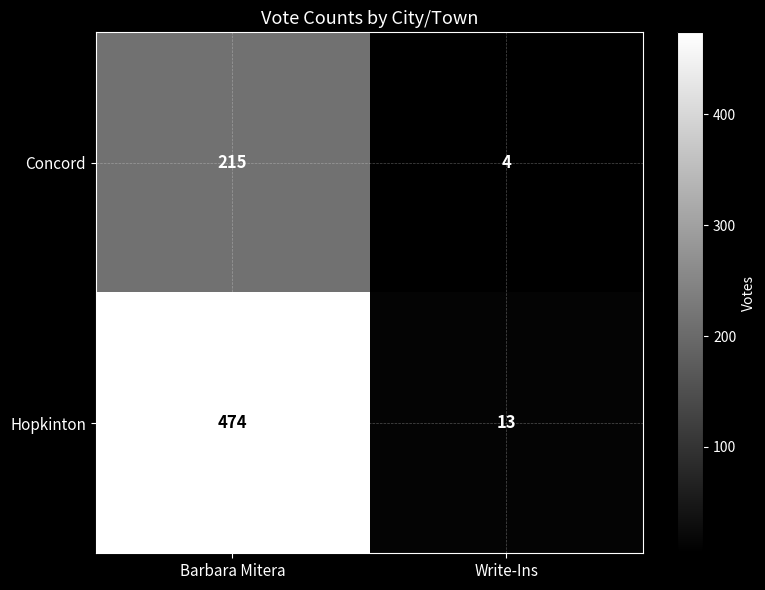

List the series in order of their peak value, highest first.

Hopkinton, Concord